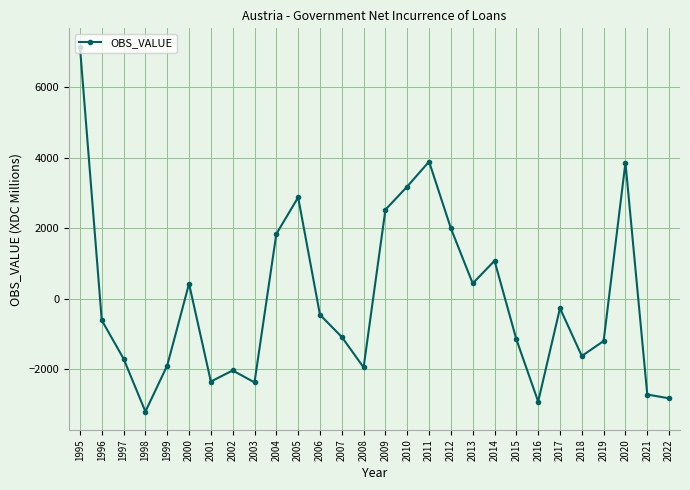

Which has a higher value, 2019 or 2004?

2004